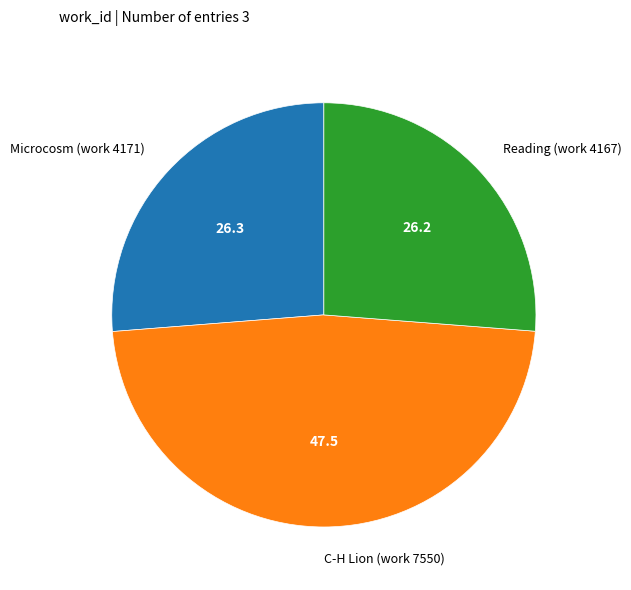

Is it true that Reading (work 4167) is 26% of the pie?

True